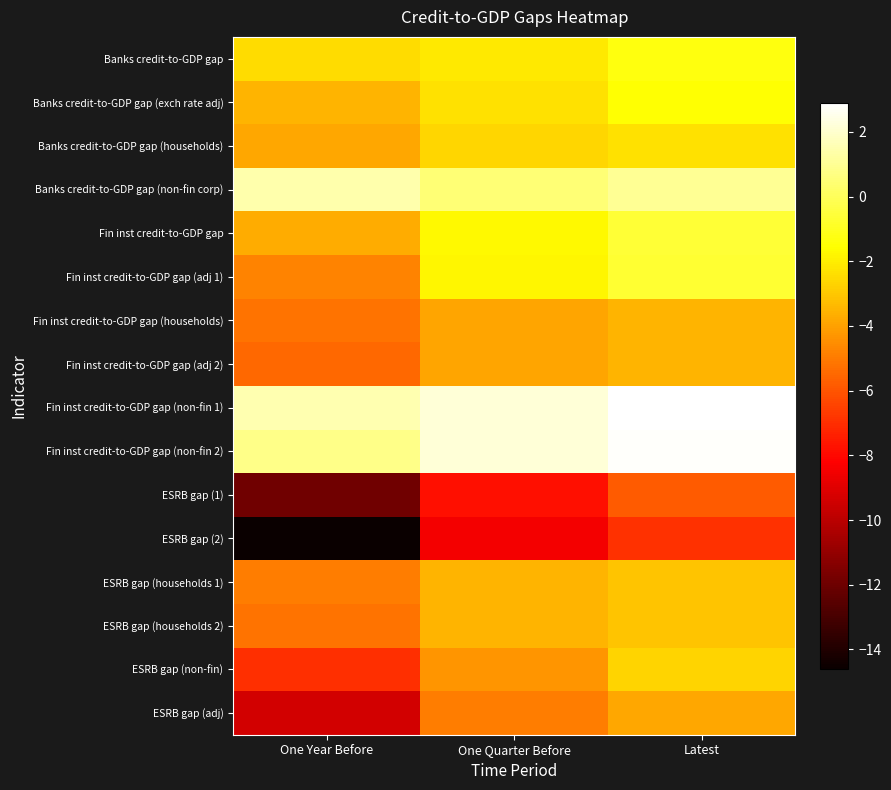

At which category is the sum across all series the highest?

Latest